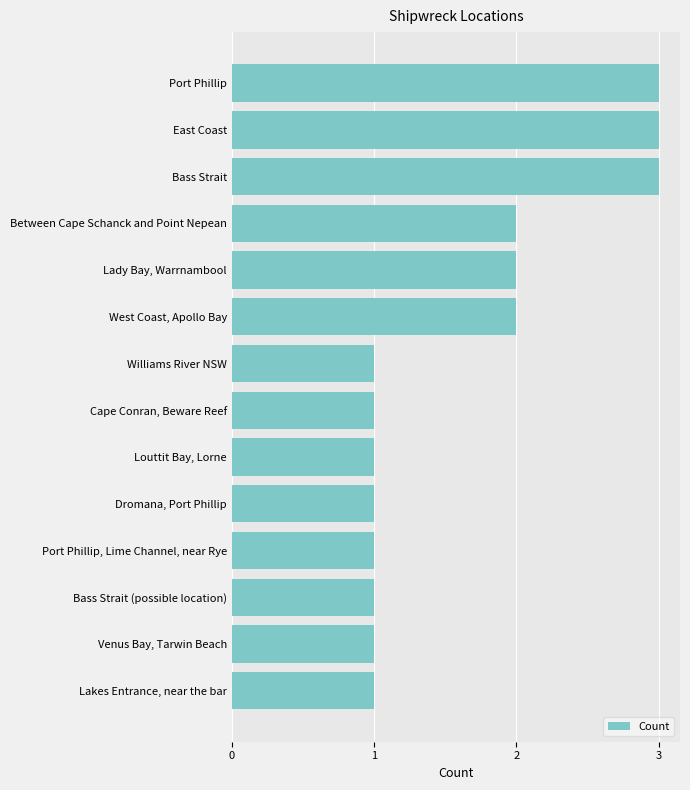

What is the sum of all values?

23